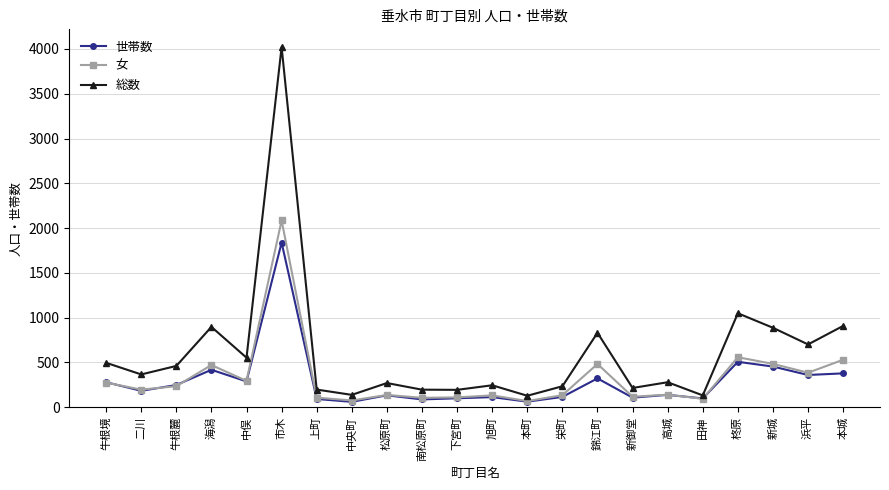

What is the sum of all 世帯数 values?

6380